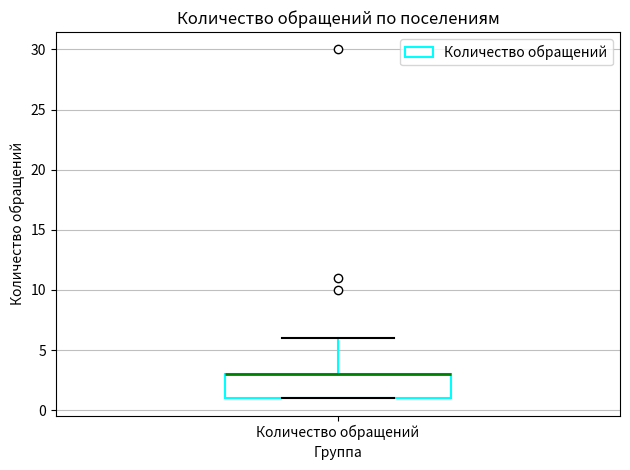

Read this box plot against the y-axis: the position of the median line, the range covered by the box, and the ends of both whiskers. The values are not printed on the chart, so give them approximately, as read against the axis.

median 3 (drawn on the box's upper edge), box 1 to 3, whiskers 1 to 6